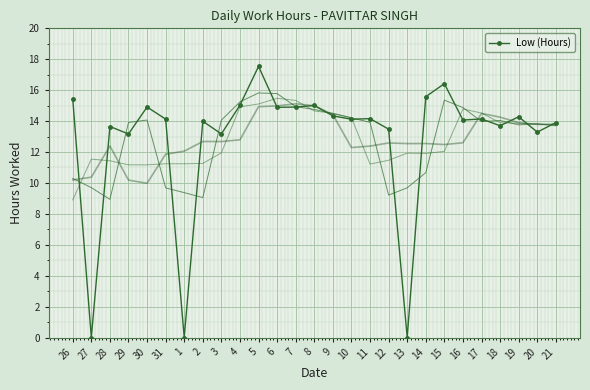

What is the difference between the second highest and minimum values?

16.4